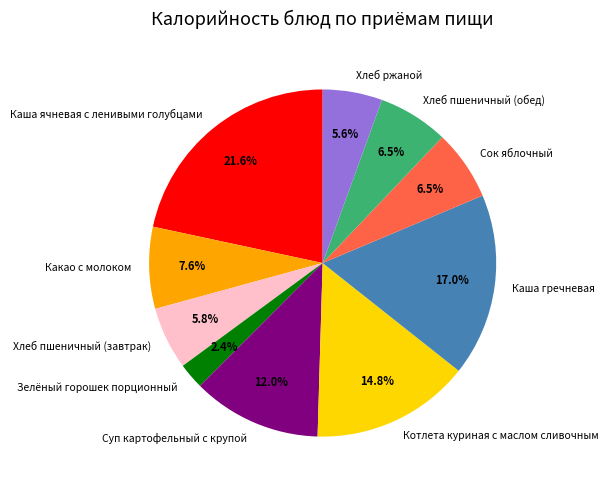

To the nearest percent, what is the difference between the largest and smallest slice percentages?

19%